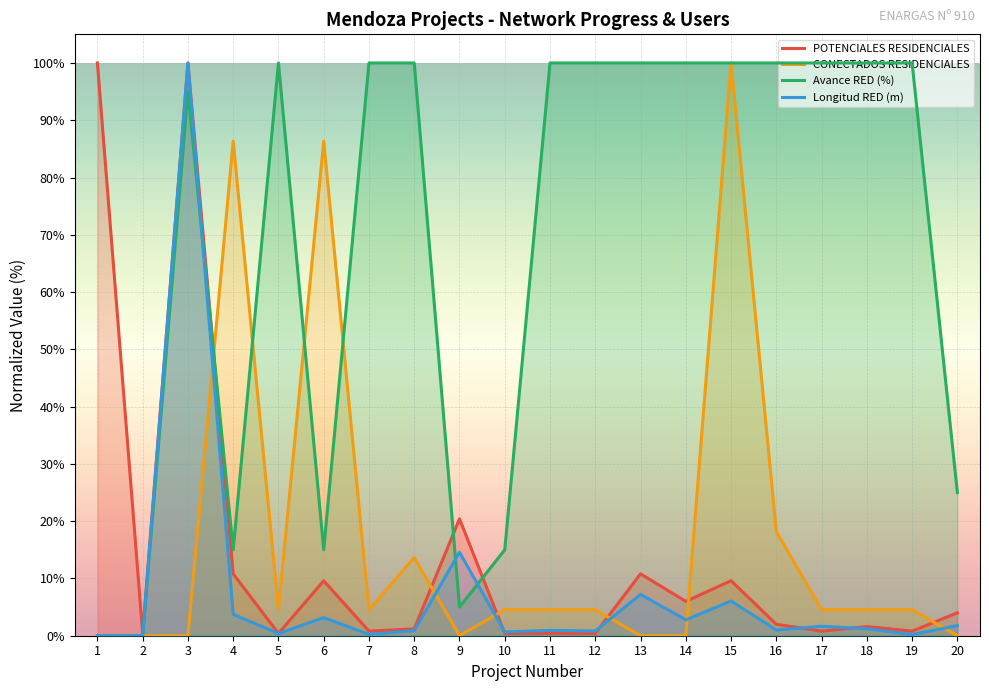

Is the value of Longitud RED (m) at 2 greater than the value of Avance RED (%) at 14?

No